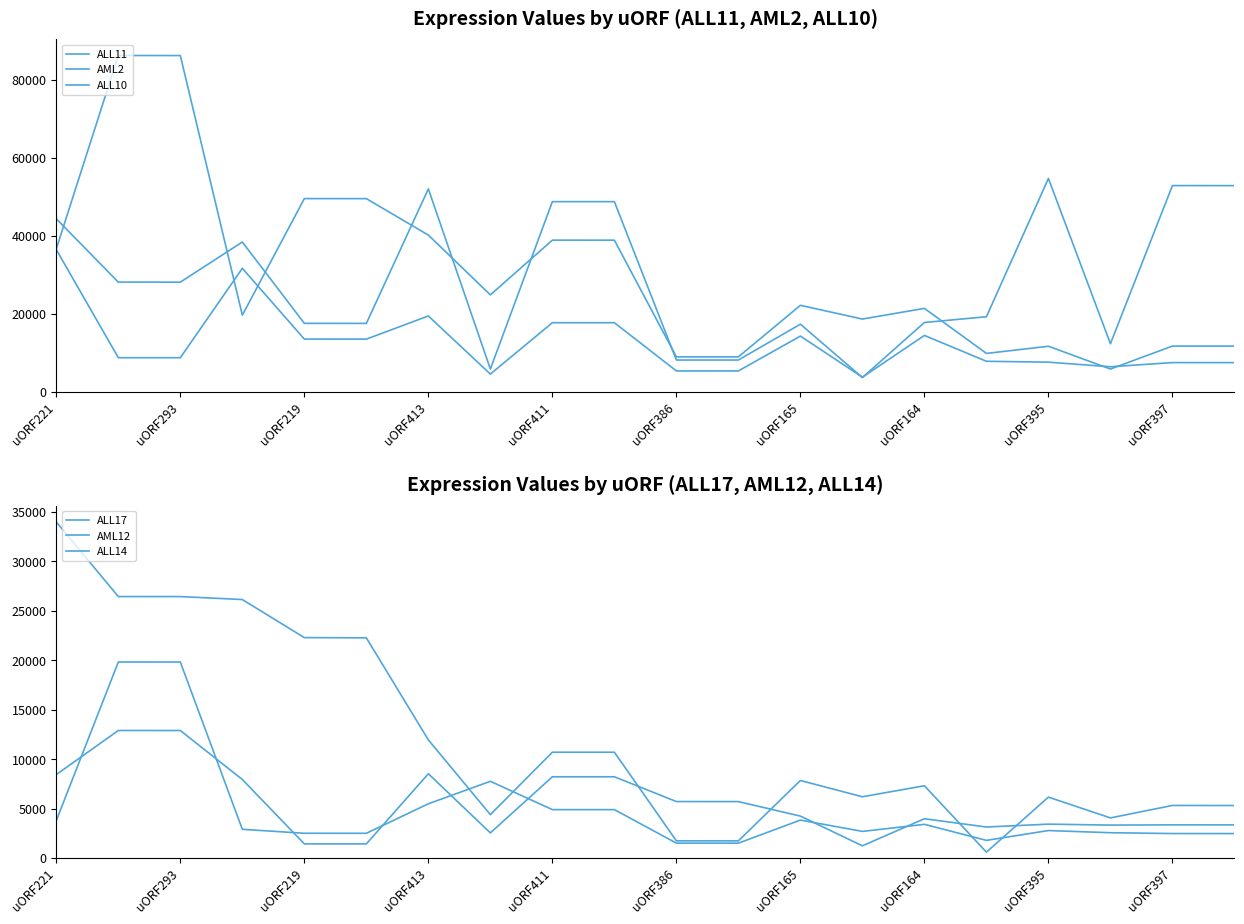

Rank the series by their maximum value, from lowest to highest.

ALL14, AML12, ALL17, ALL11, ALL10, AML2